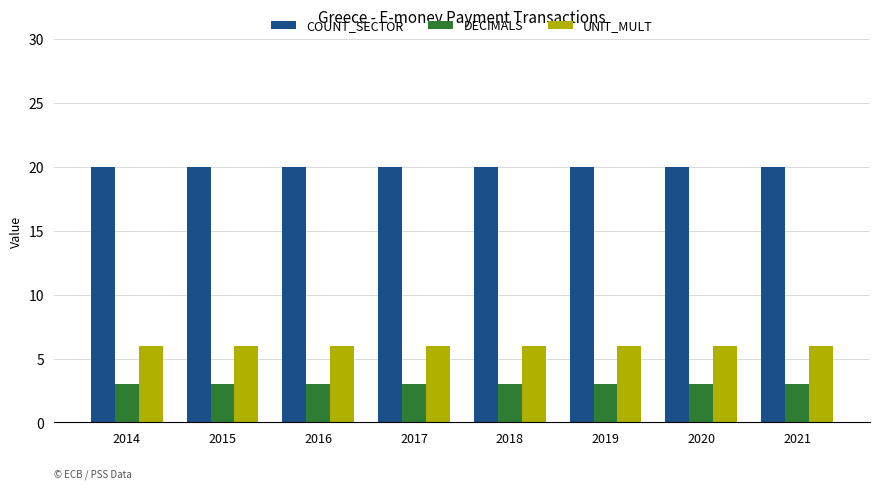

Read the DECIMALS value at 2018.

3